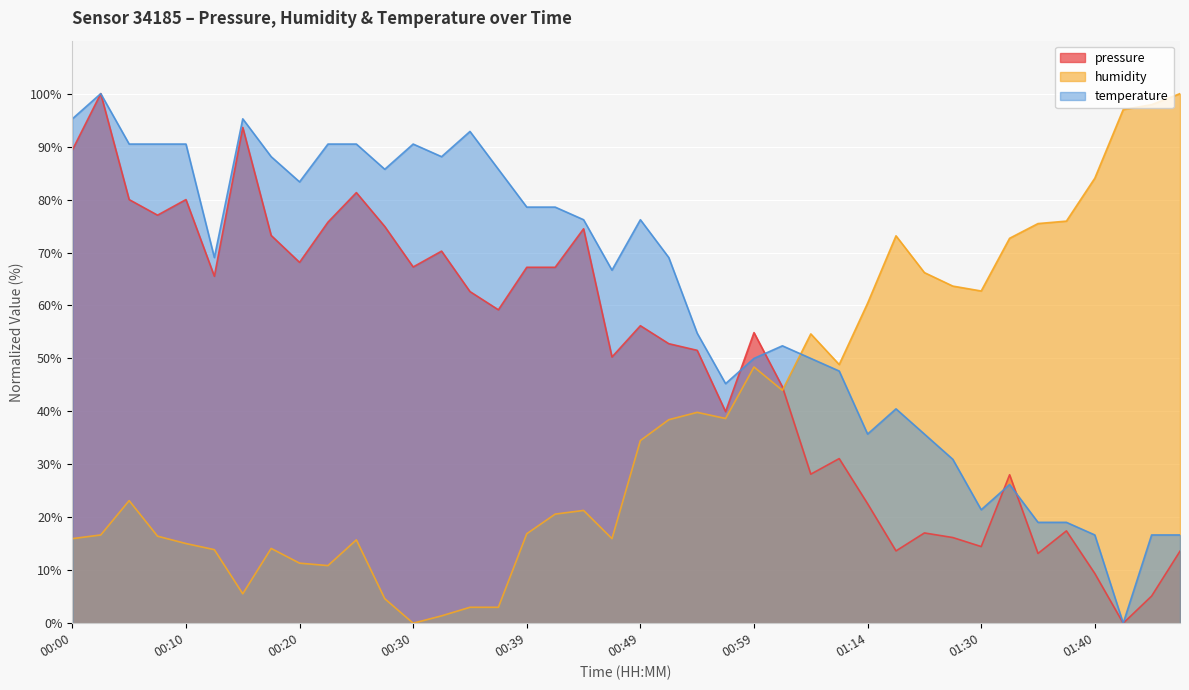

Count the number of categories in the chart.

40